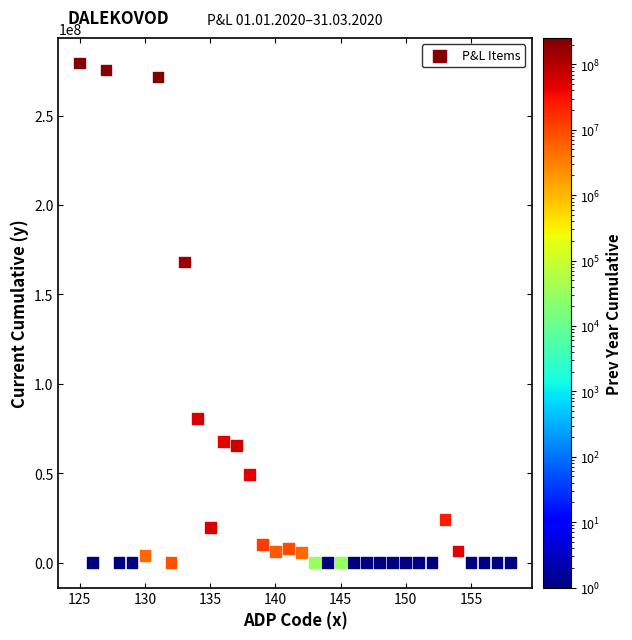

What Y value in the scatter plot is closest to 139716393?

168110022.7